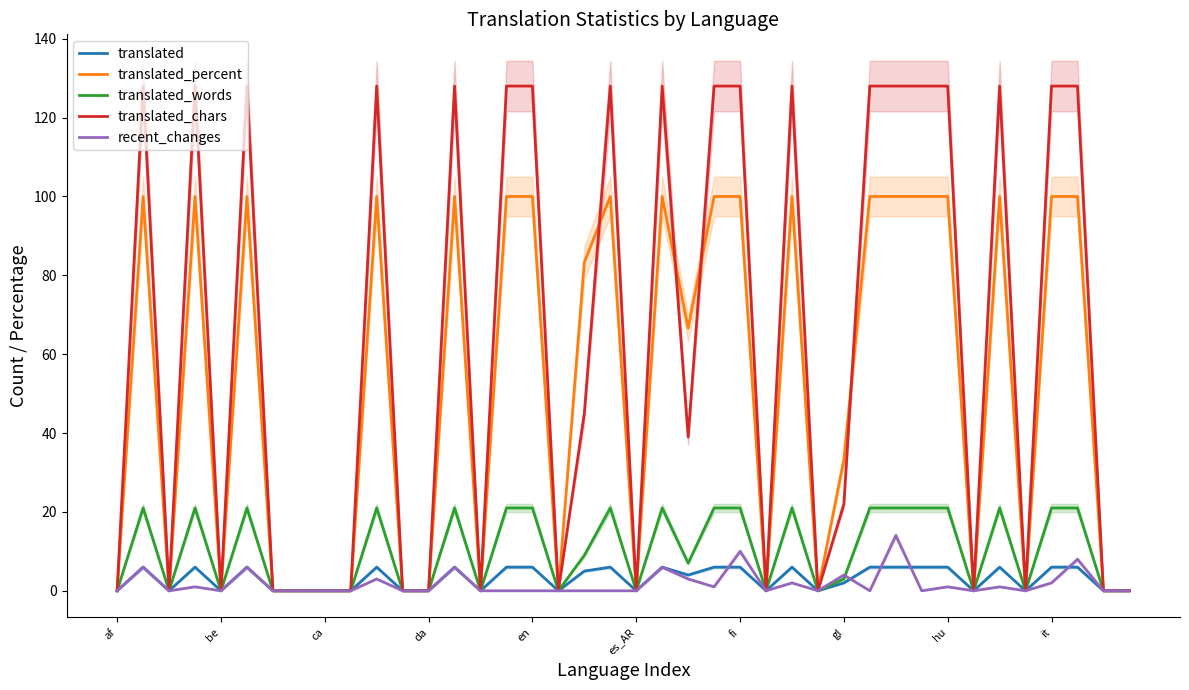

What is the label of the 35th point from the left?

34